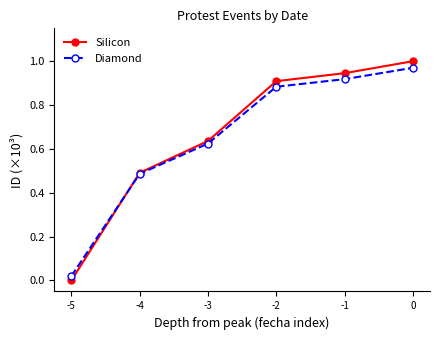

What are all the series names shown in the legend?

Silicon, Diamond